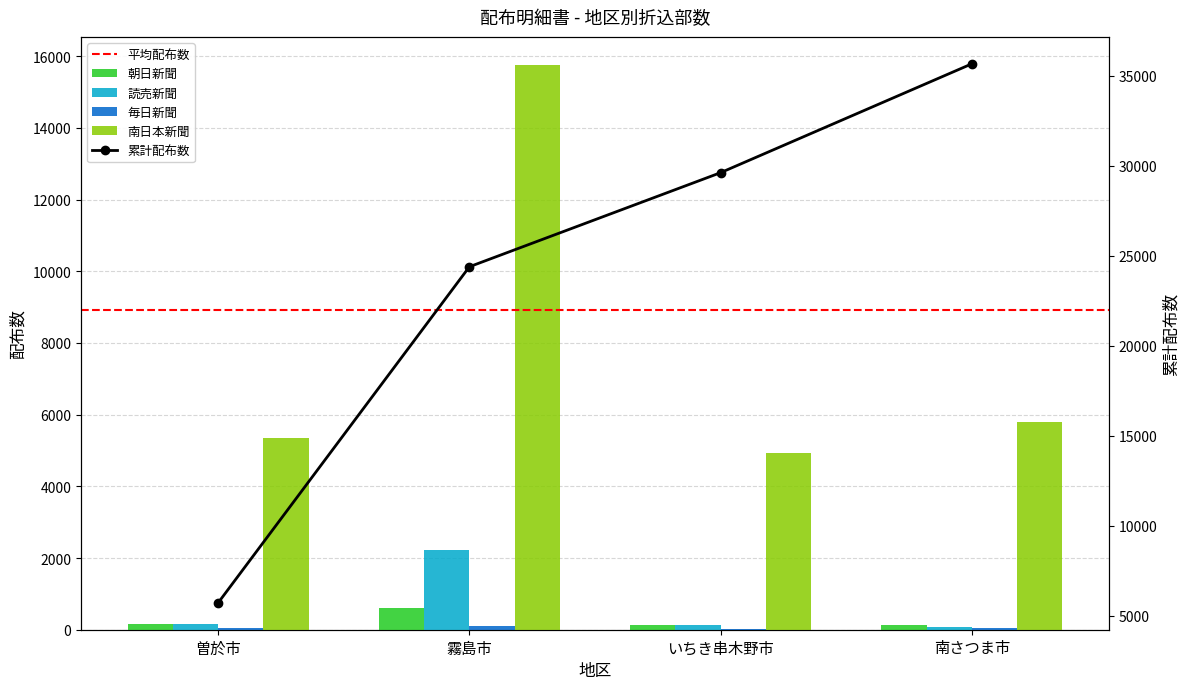

What position from the right is いちき串木野市?

2